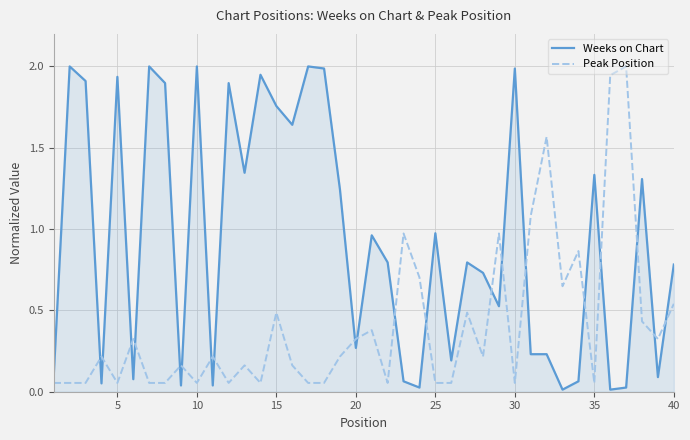

Which series ends up on top after the final intersection of Peak Position and Weeks on Chart?

Weeks on Chart